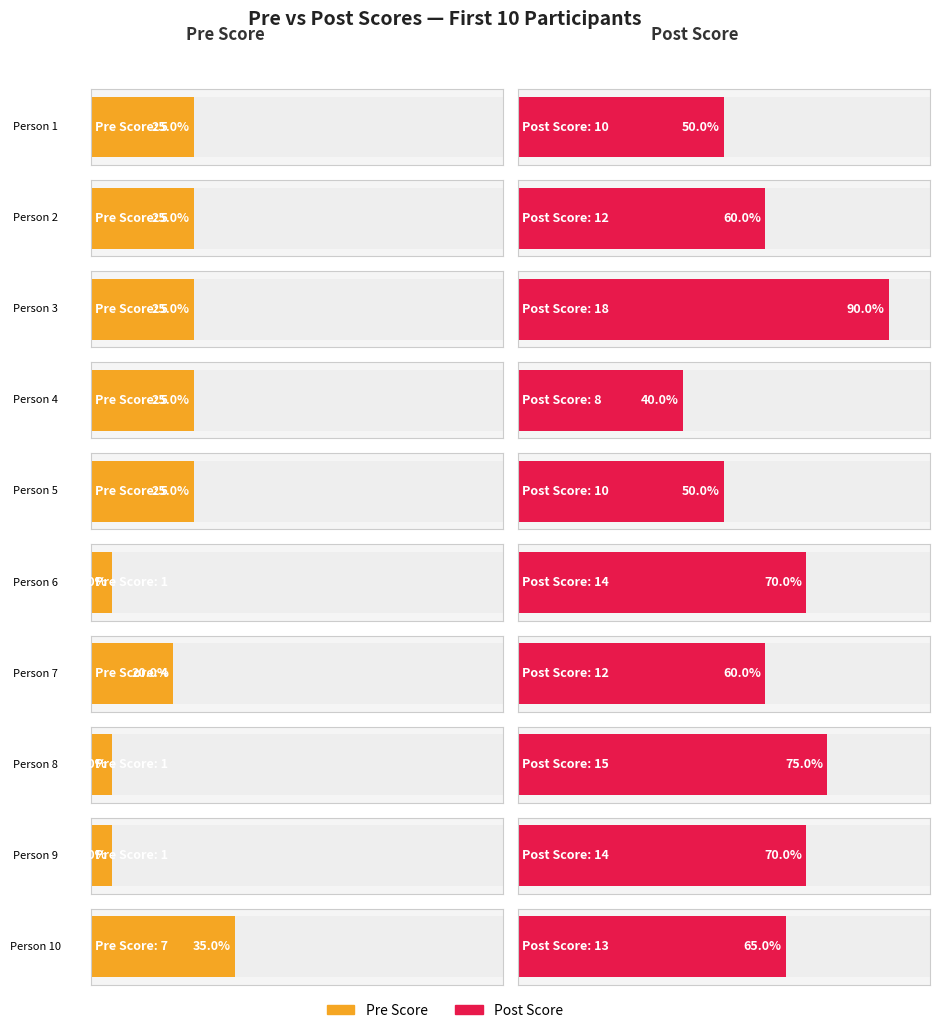

List the series in order of their overall mean, highest first.

Post, Pre